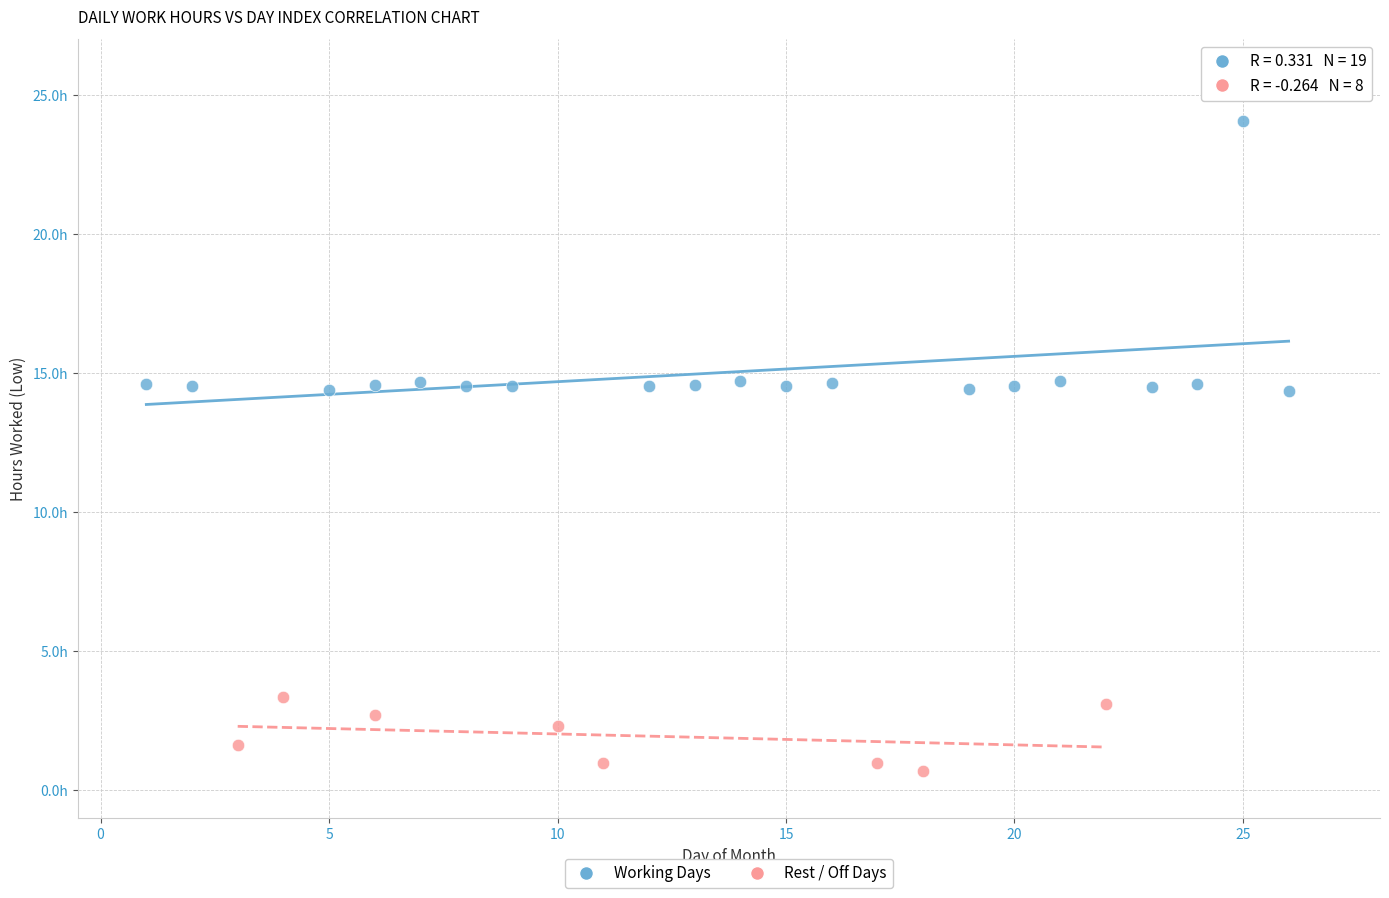

Which series contains the lowest Y value?

Rest / Off Days